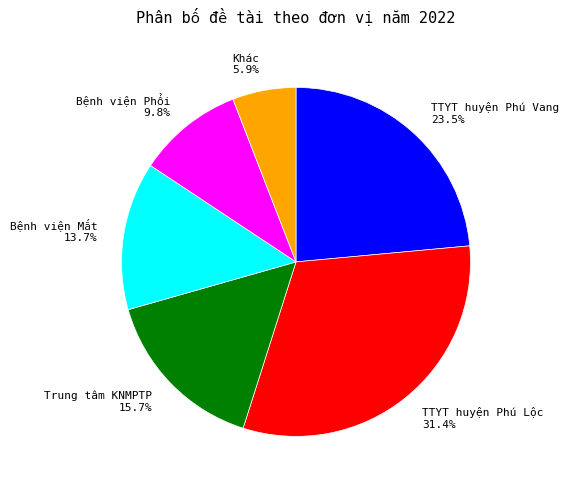

How many slices are in this pie chart?

6